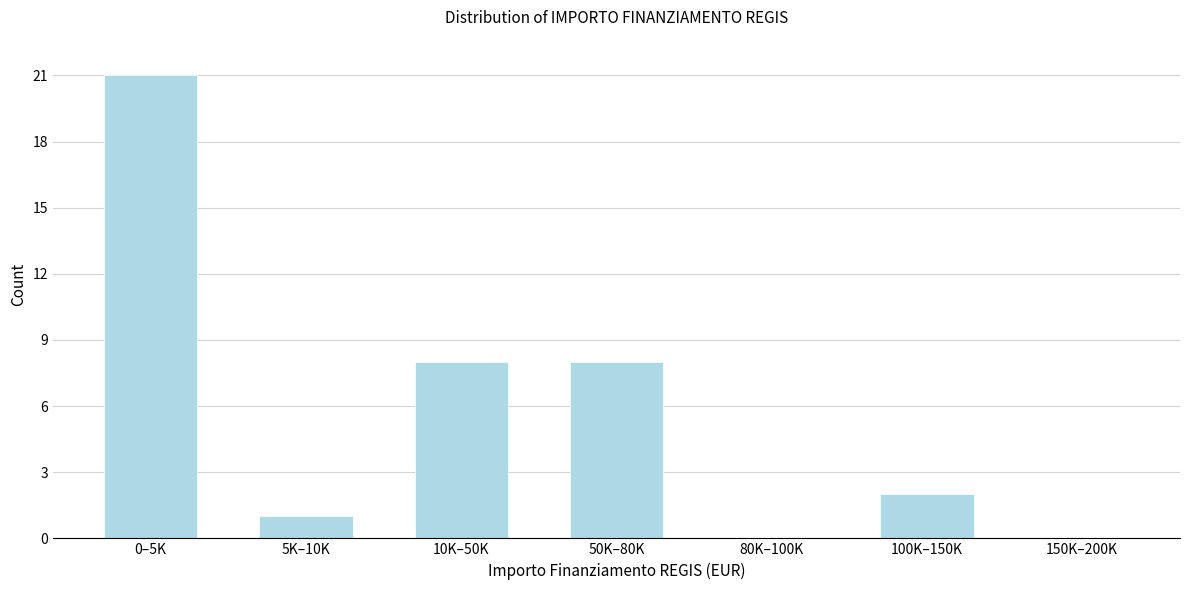

Reading left to right, extract all data points from this chart.

0–5K=21	5K–10K=1	10K–50K=8	50K–80K=8	80K–100K=0	100K–150K=2	150K–200K=0